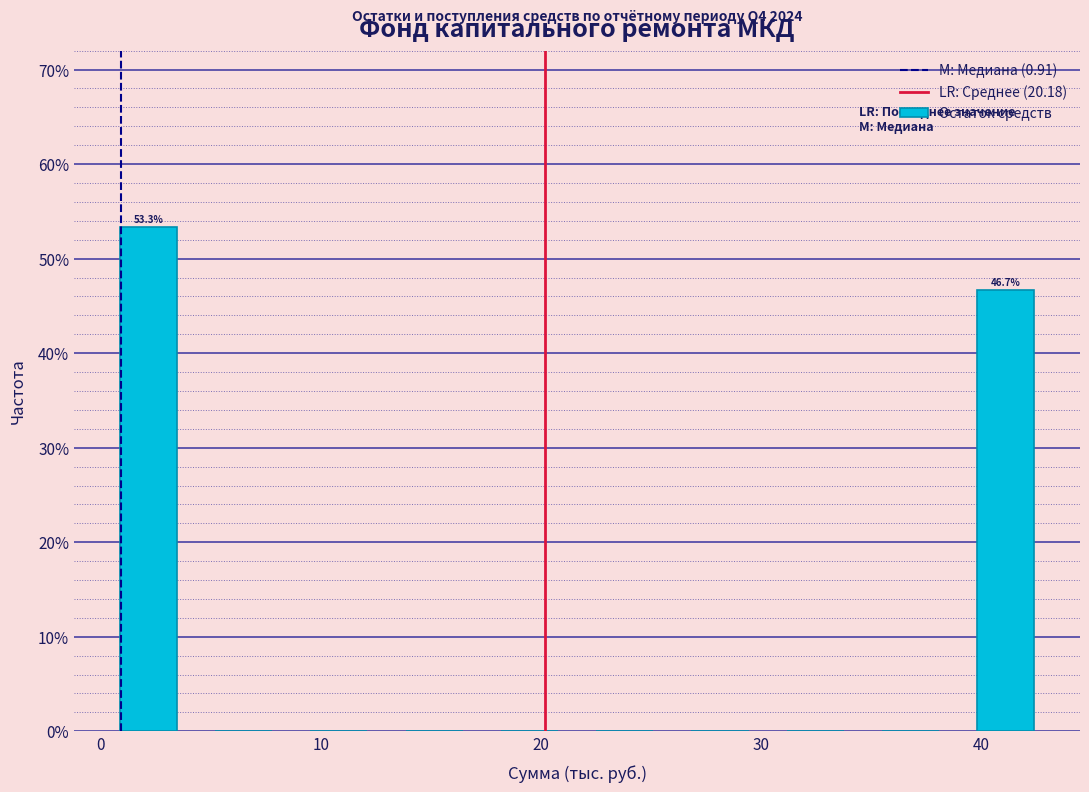

Over which range of the x-axis is the bar tallest?

0 to 4